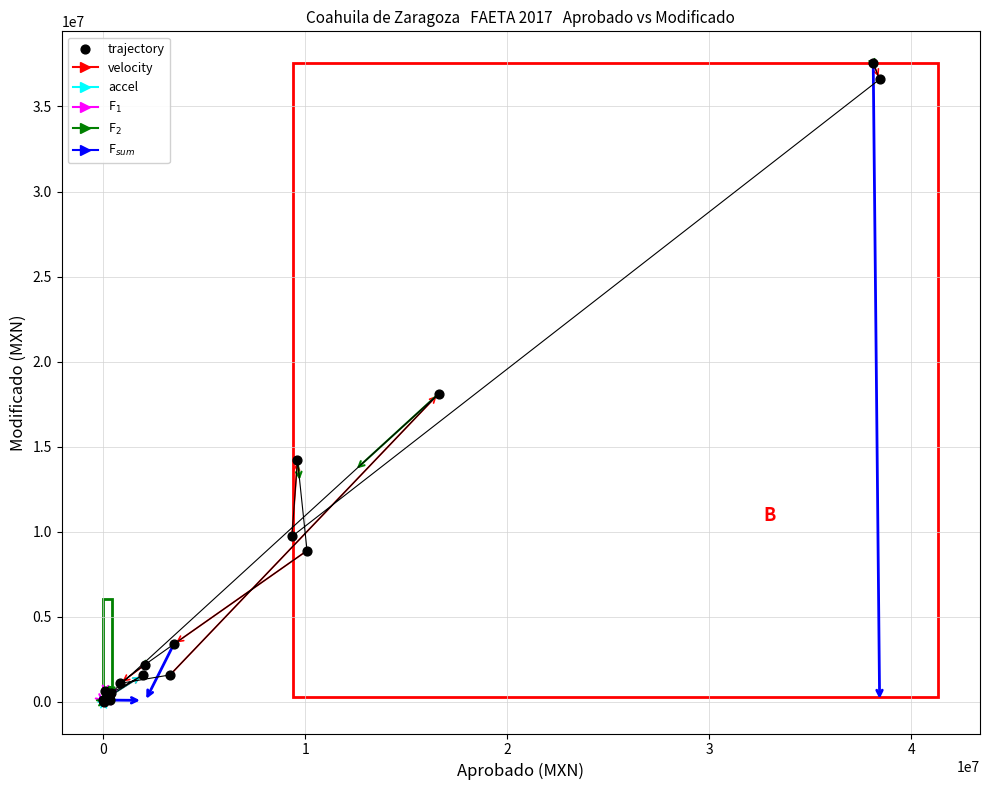

What Y value in the scatter plot is closest to 18771819?

18102882.4